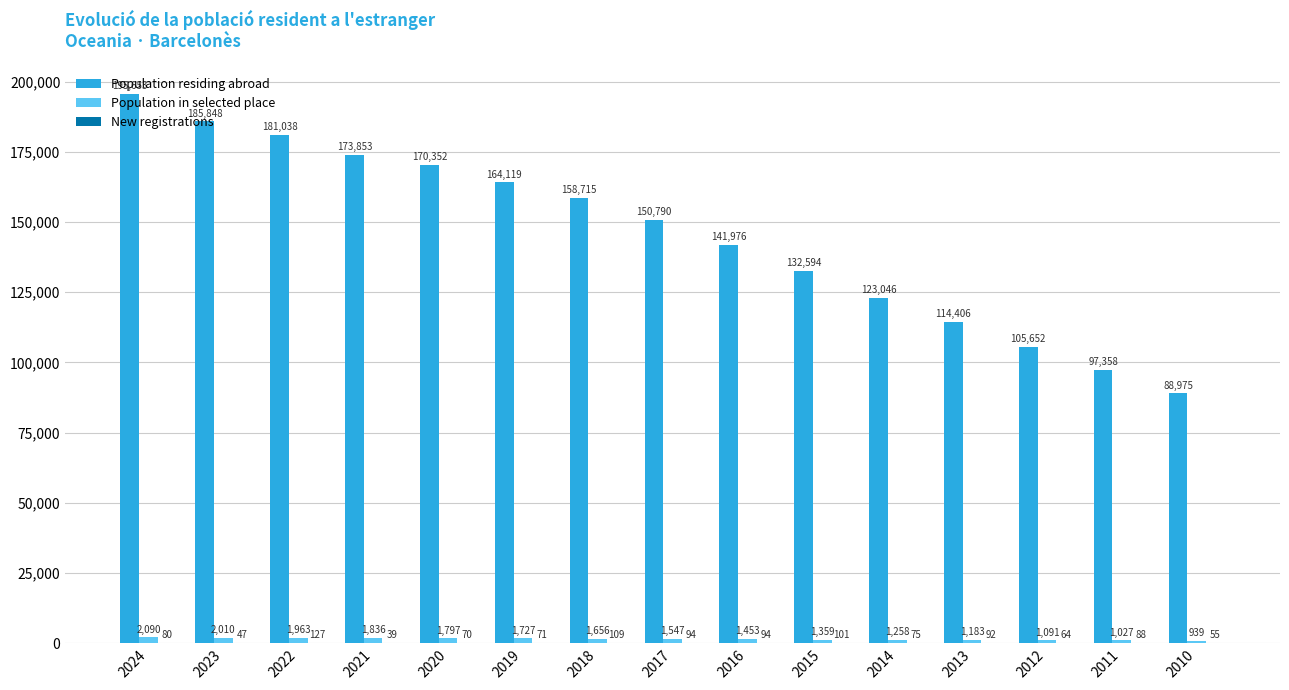

Is it true that Population residing abroad equals 155411 at 2013?

False